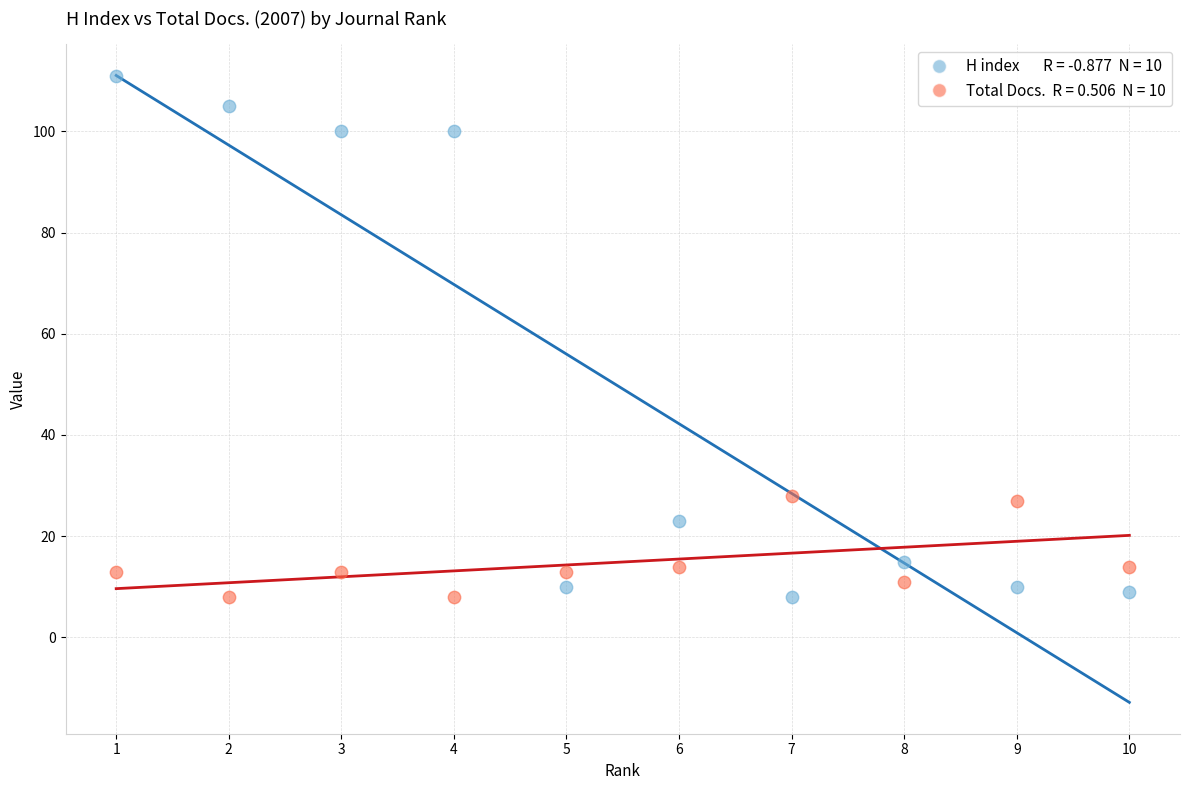

Across all data points, what is the range of Y values (max minus min)?

103